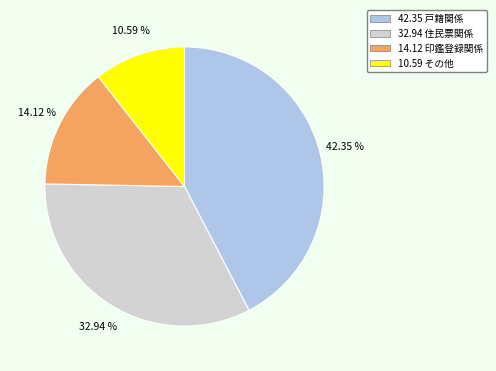

Is there any slice that represents more than half of the pie?

No